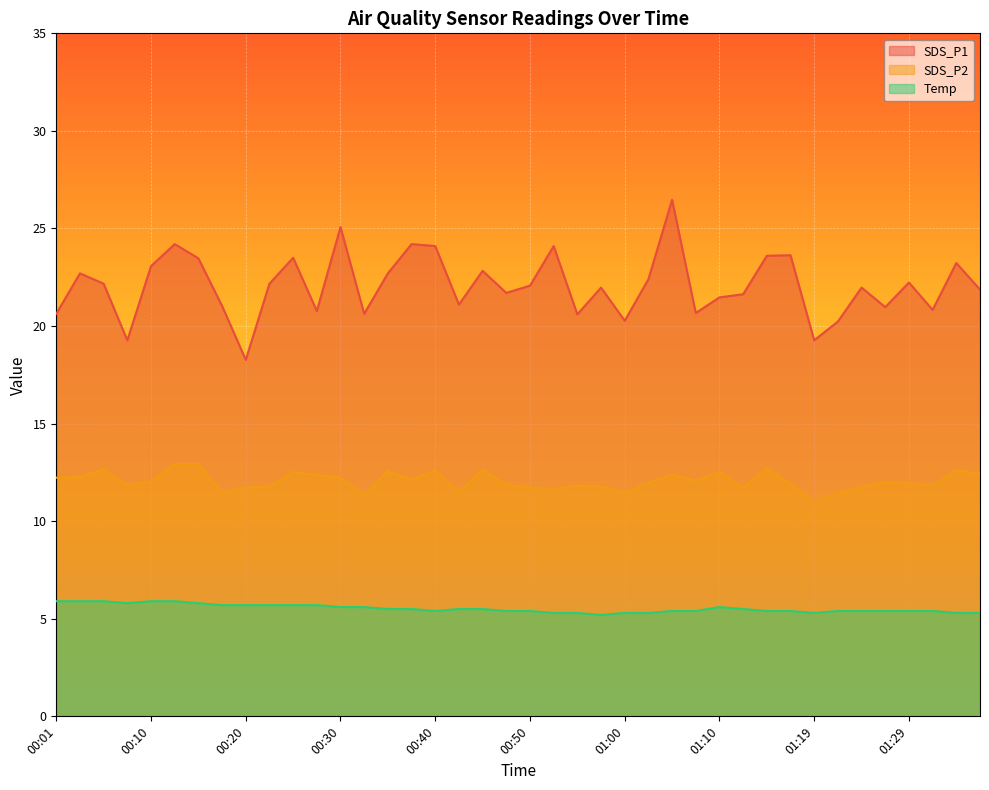

Which category has the highest value in the SDS_P1 series?

01:05